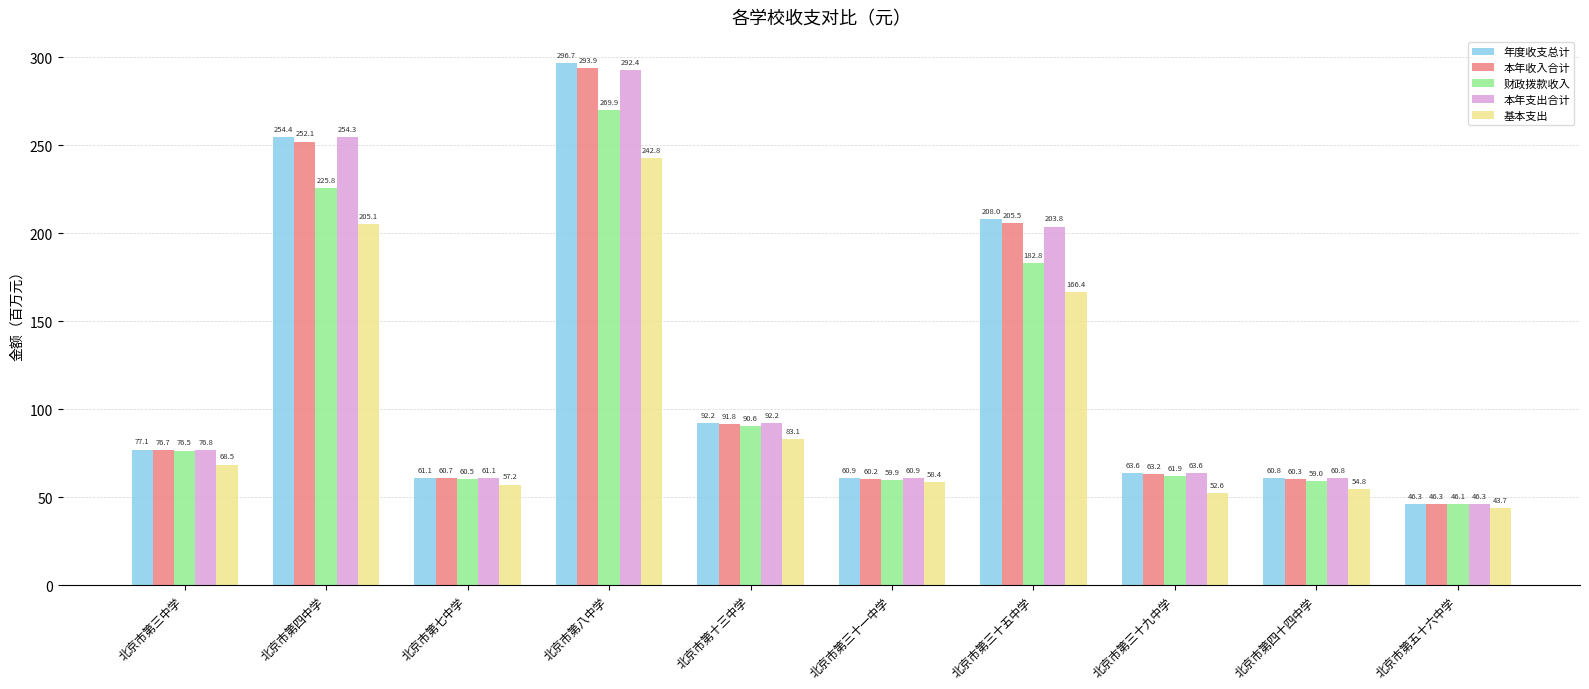

At which label does 基本支出 reach its minimum?

北京市第五十六中学